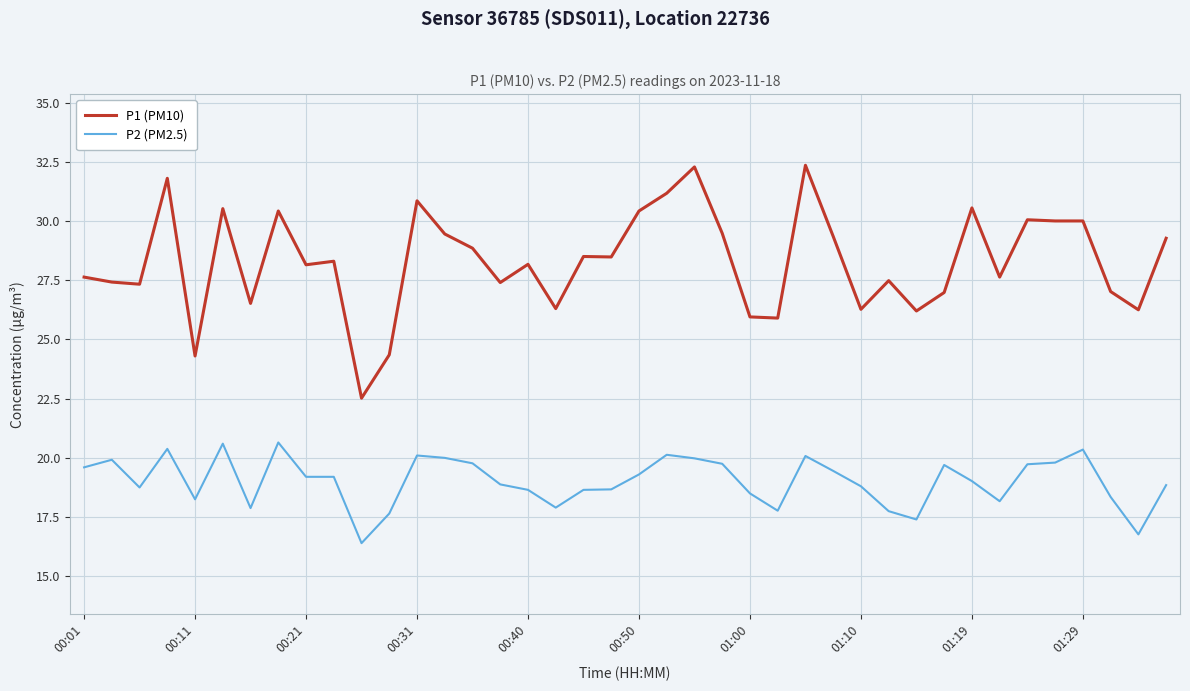

What is the greatest value displayed?

32.4